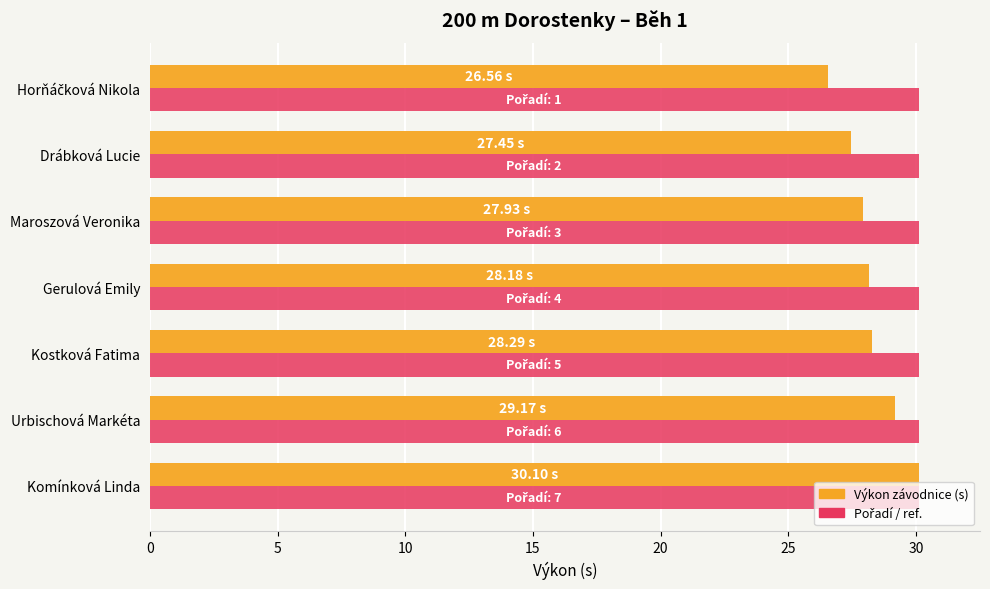

At which category is the sum across all series the highest?

Komínková Linda